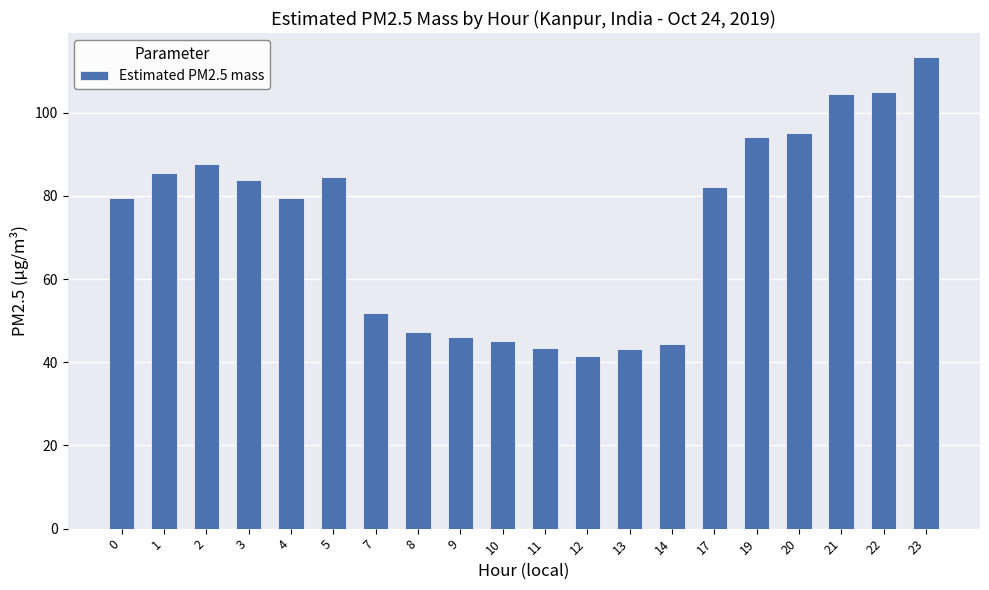

Does the chart contain any negative values?

No